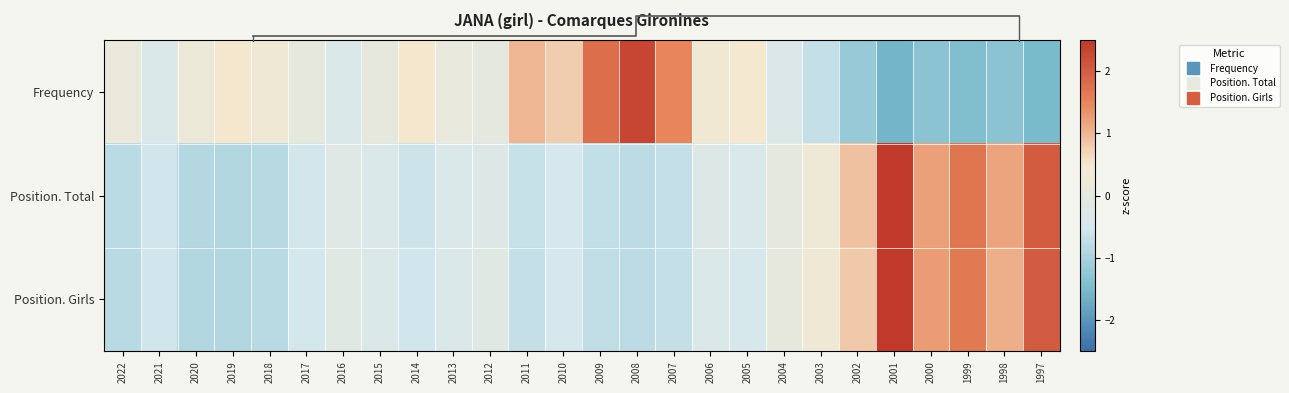

How many values in the Frequency series exceed 0?

15